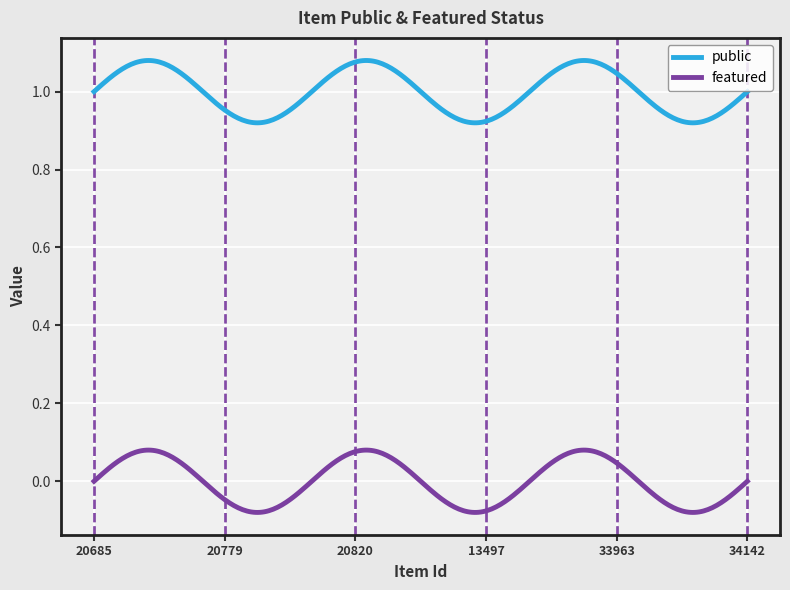

Which series has the largest total across all categories?

public